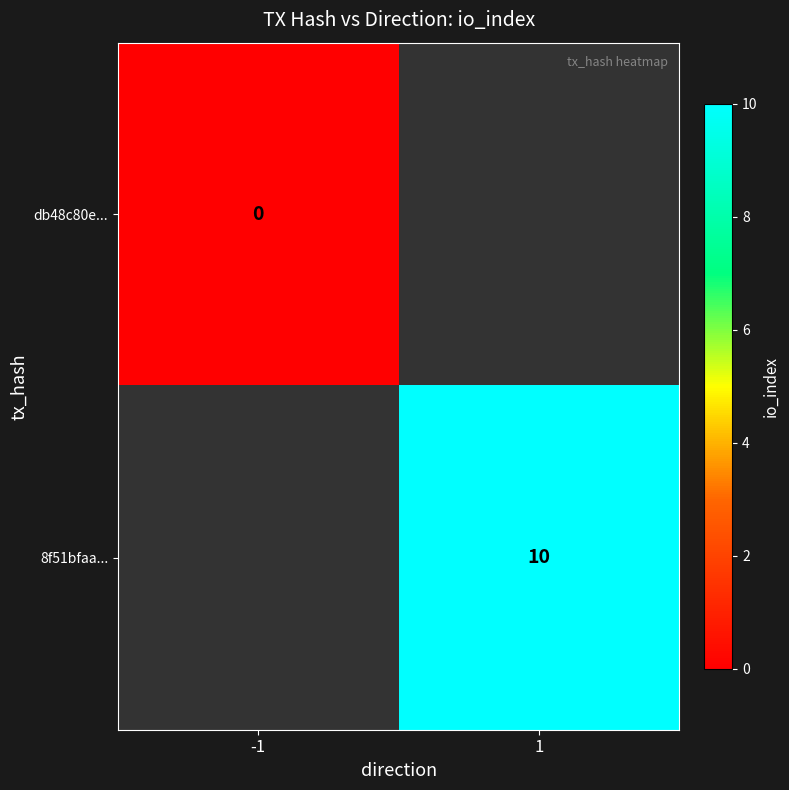

The 8f51bfaa... series shows 4 at 1. True or false?

False